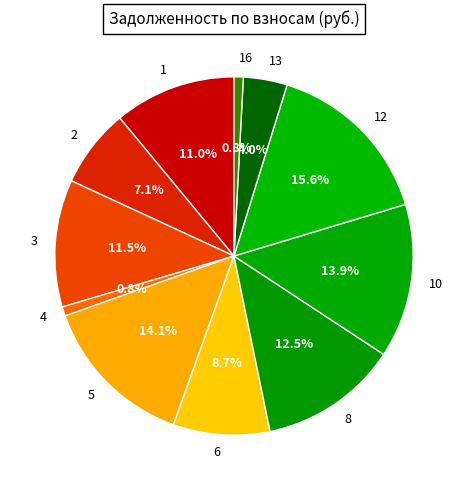

Which slice is the largest?

12